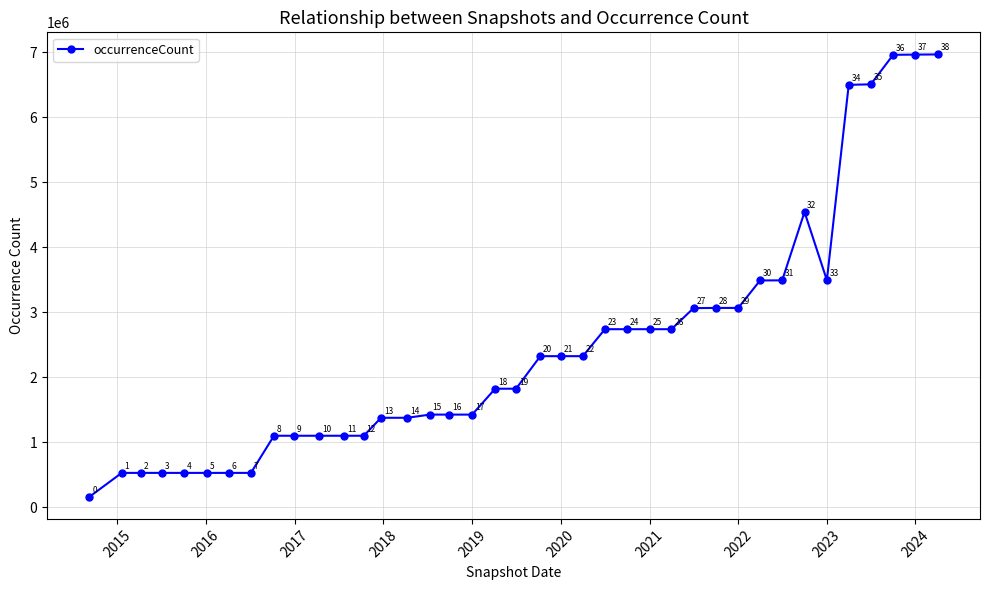

Does the chart display data point markers on the line(s)?

Yes